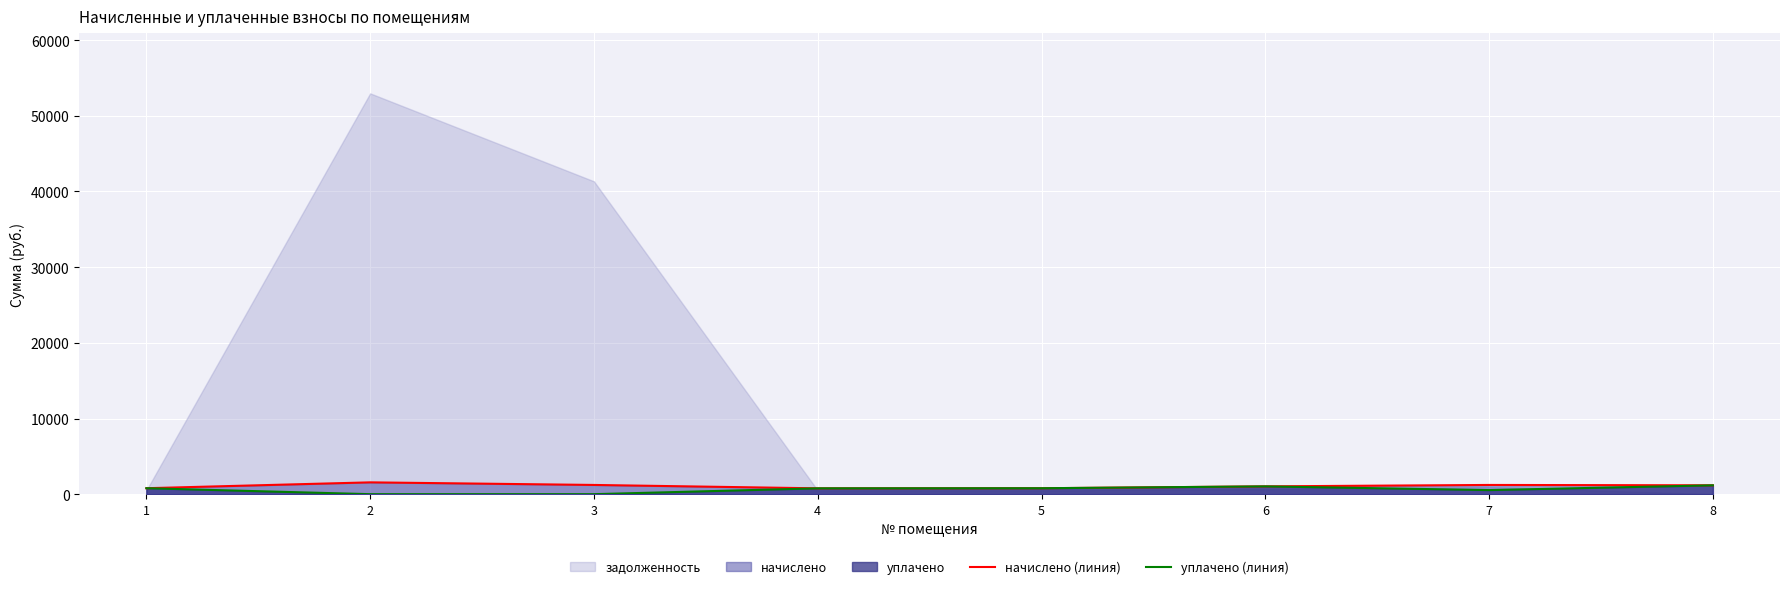

Which category has the highest value across all series?

2